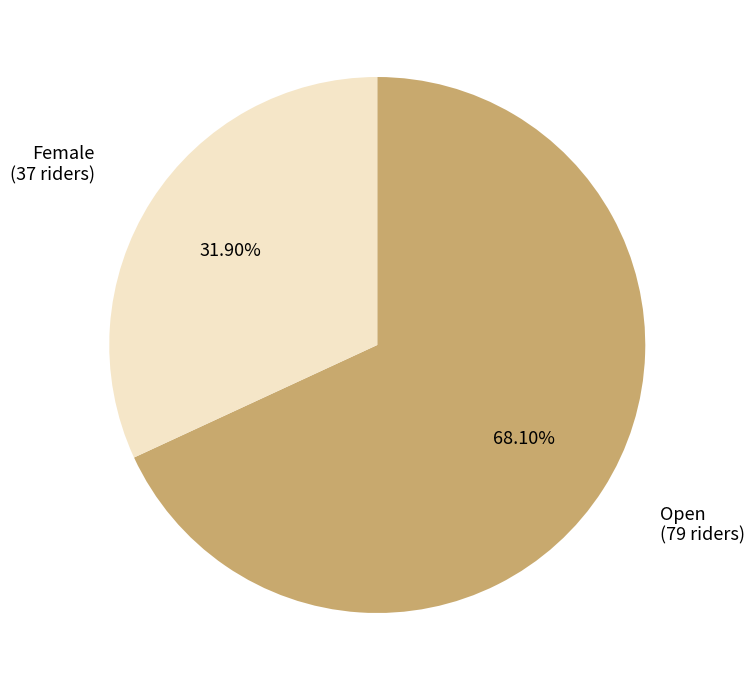

To the nearest percent, what portion does Open represent?

68%